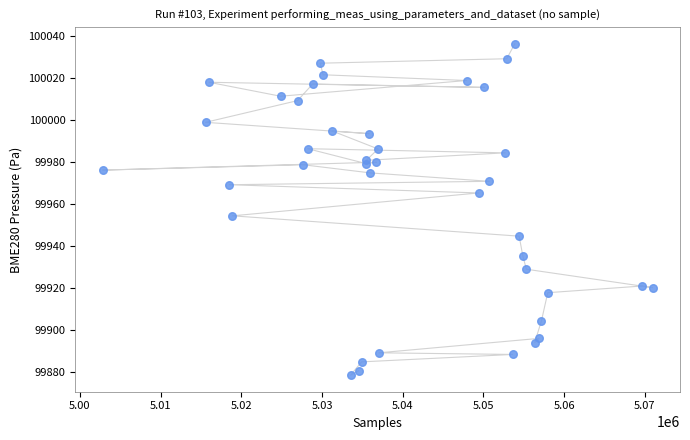

What Y value in the scatter plot is closest to 99957?

99954.4